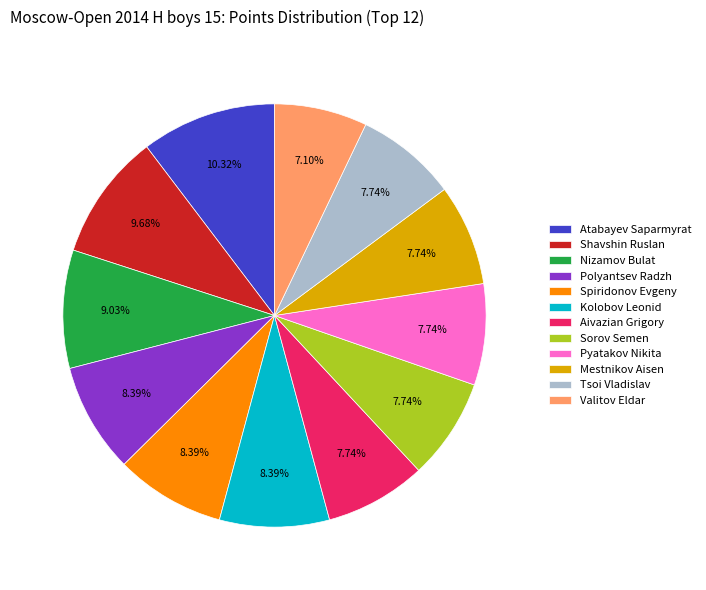

What percentage is the Atabayev Saparmyrat slice, to the nearest percent?

10%